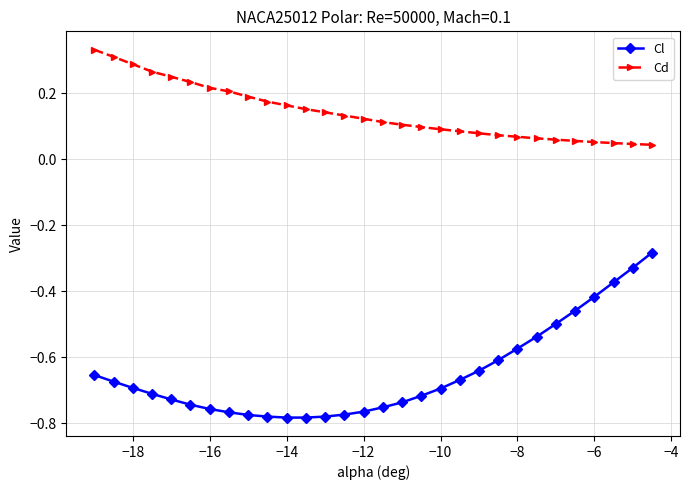

Which series has the widest spread of values?

Cl